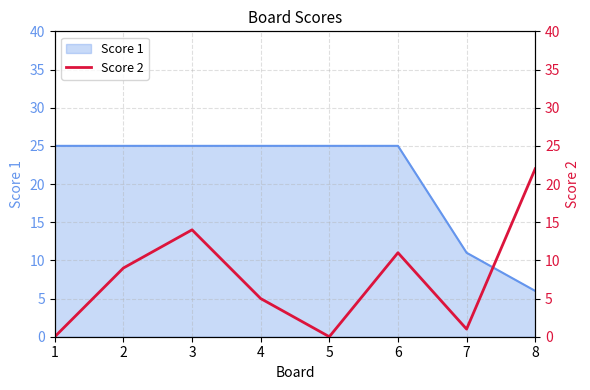

The value of Score 1 at 5 is 25. True or false?

True